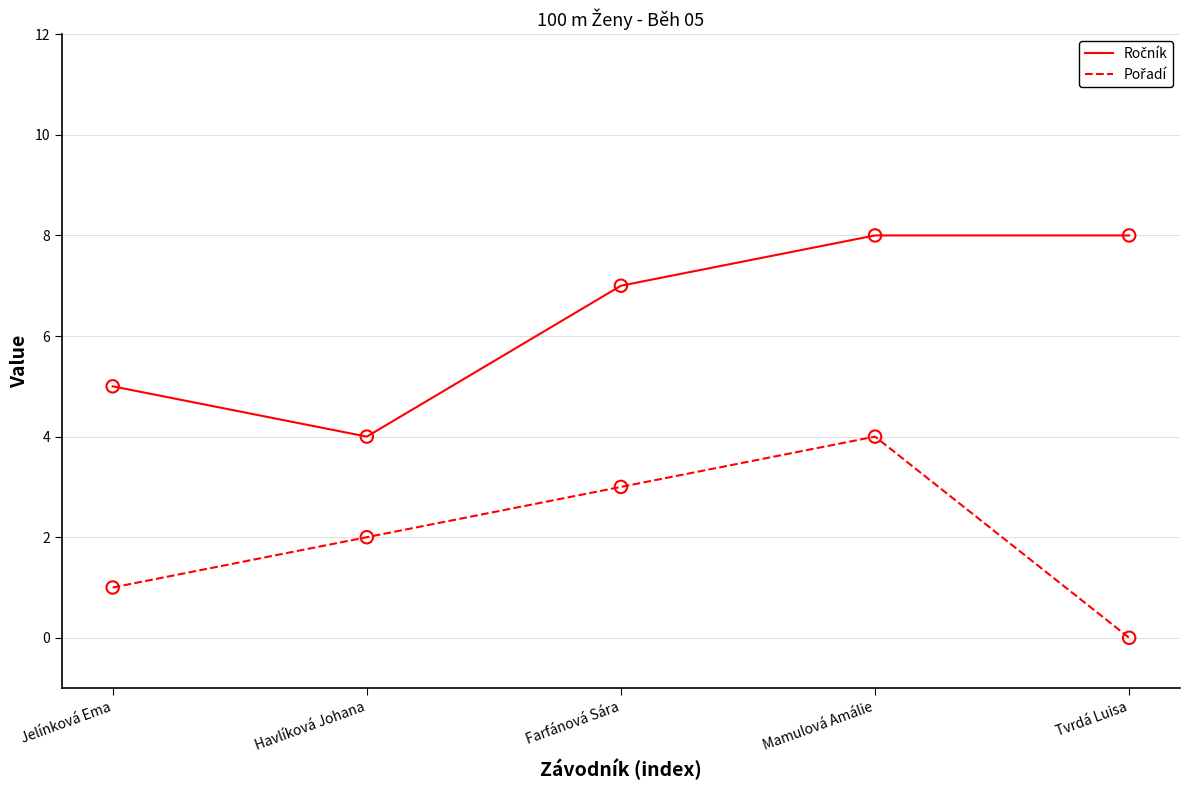

What is the total value across all series at Tvrdá Luisa?

8